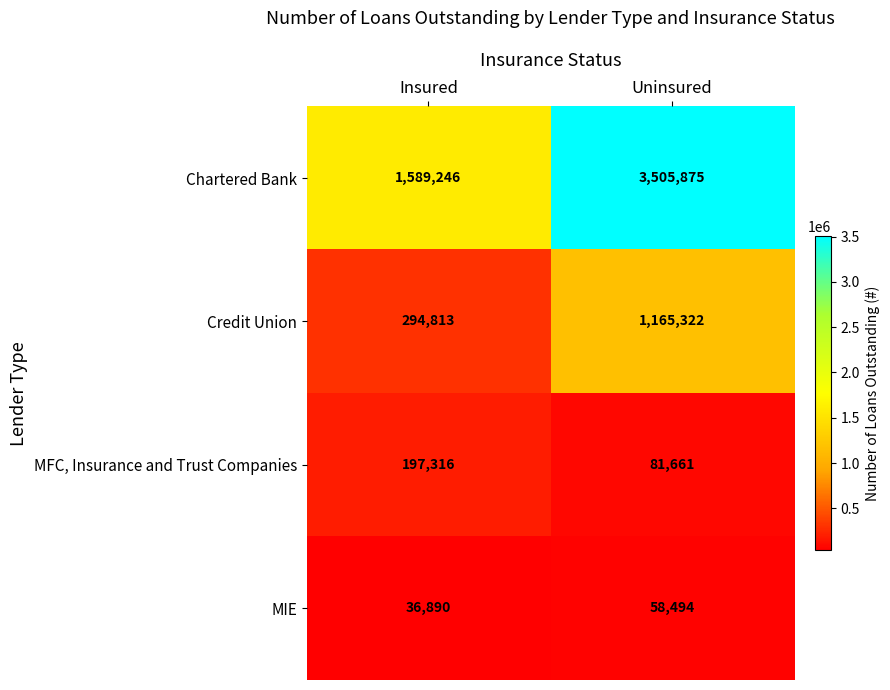

The value of MFC, Insurance and Trust Companies at Uninsured is 81661. True or false?

True